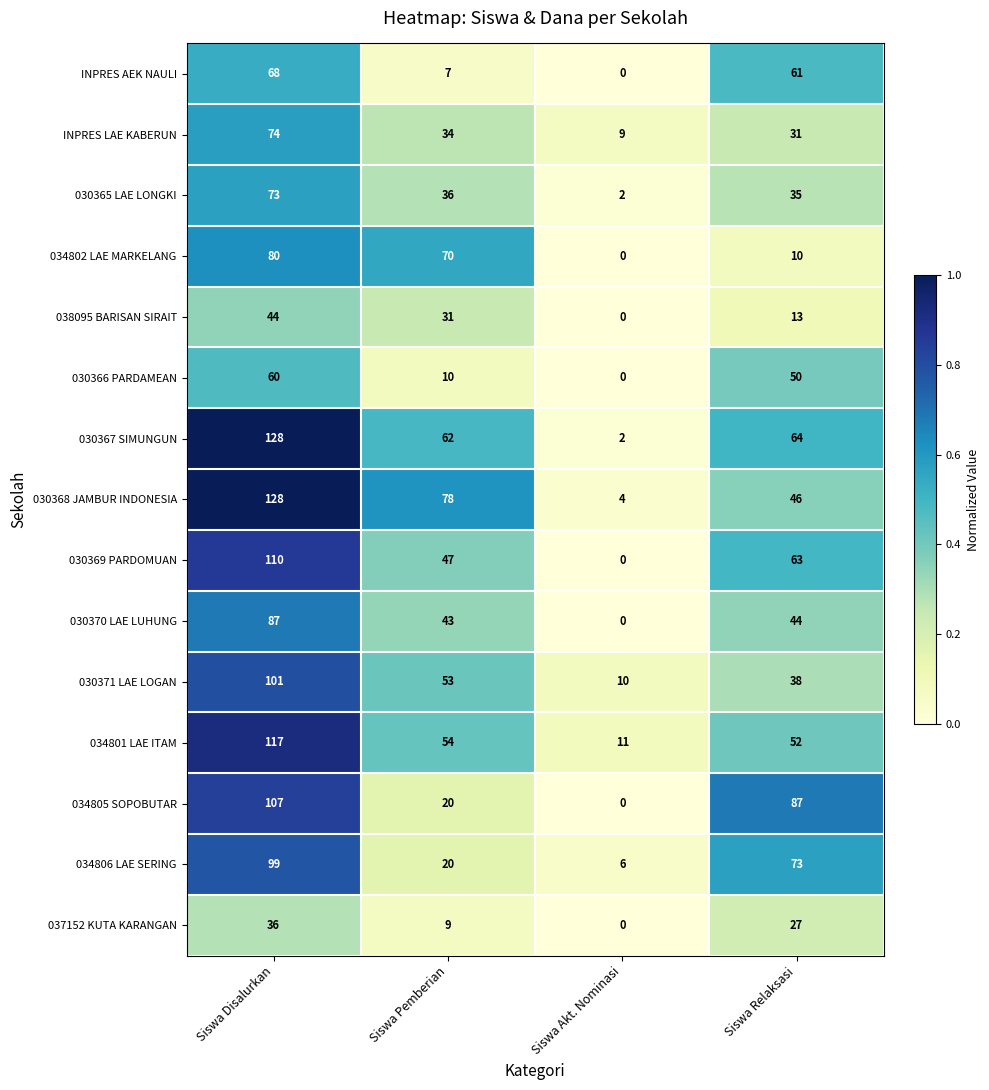

What is the difference between the highest and lowest values at Siswa Akt. Nominasi?

11